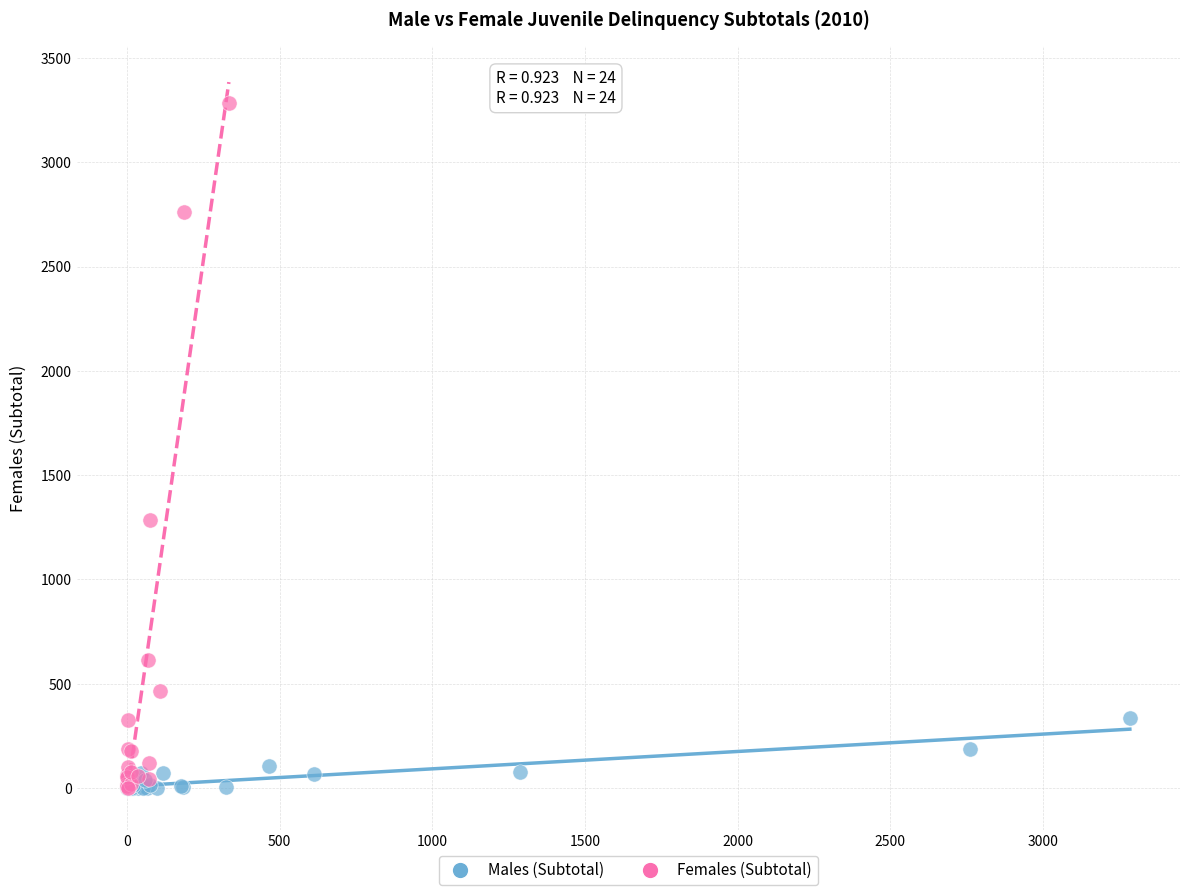

Which series contains the highest Y value?

Females (Subtotal)